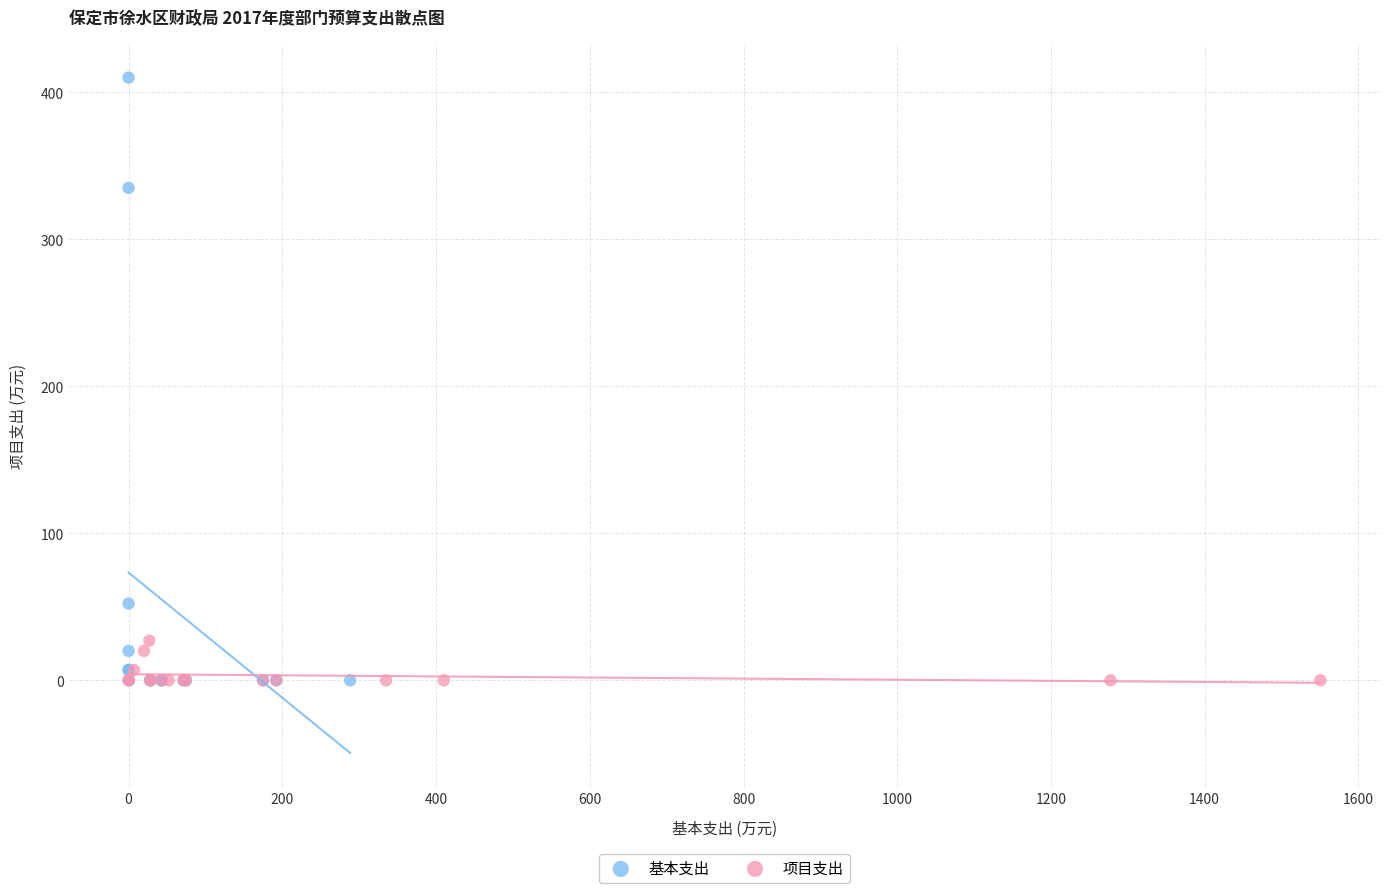

Which series contains the highest Y value?

基本支出